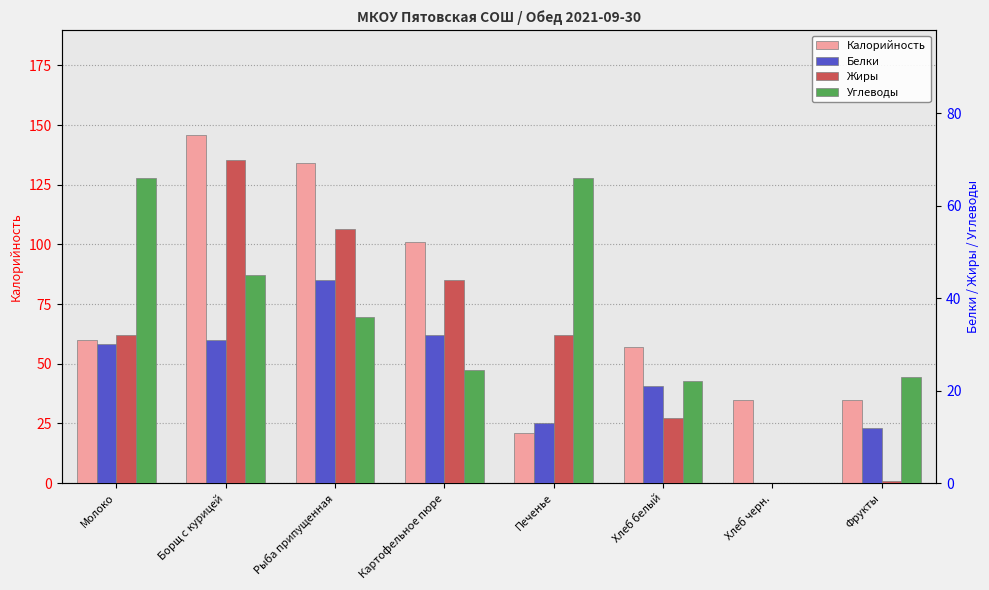

At which label does Жиры reach its peak?

Борщ с курицей